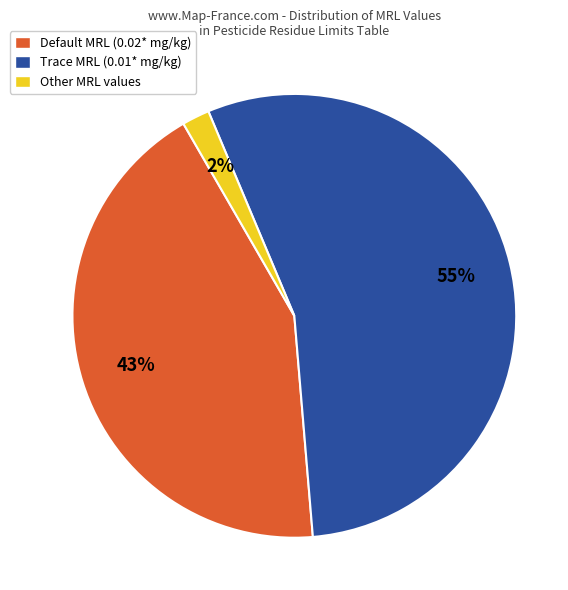

Rank the categories by value from lowest to highest.

Other MRL values, Default MRL (0.02* mg/kg), Trace MRL (0.01* mg/kg)